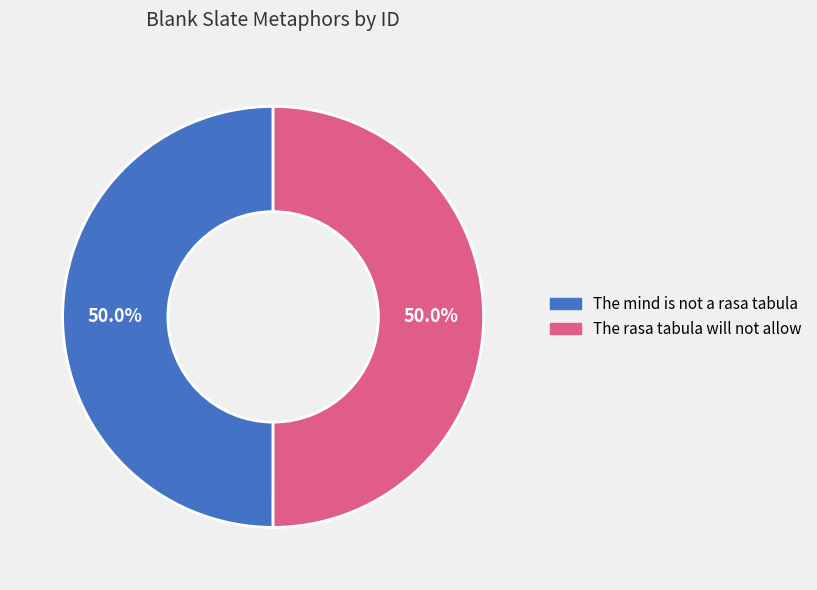

Combined, what portion of the pie is The rasa tabula will not allow and The mind is not a rasa tabula?

100.0%